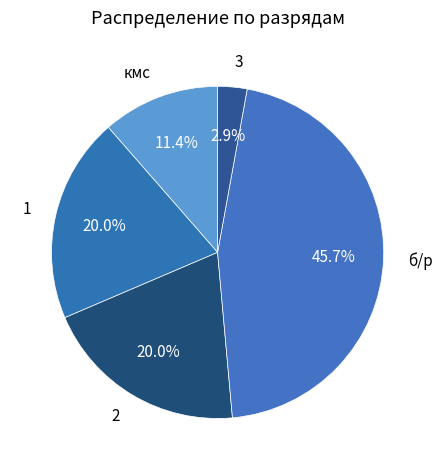

How many segments does this pie chart have?

5